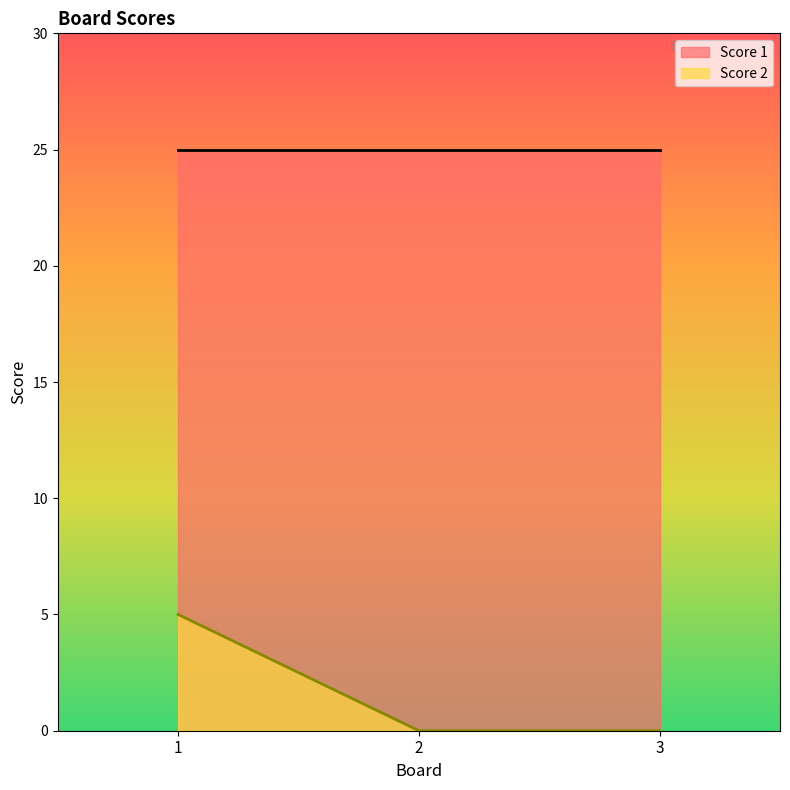

Which has a higher value, 1 or 3?

1